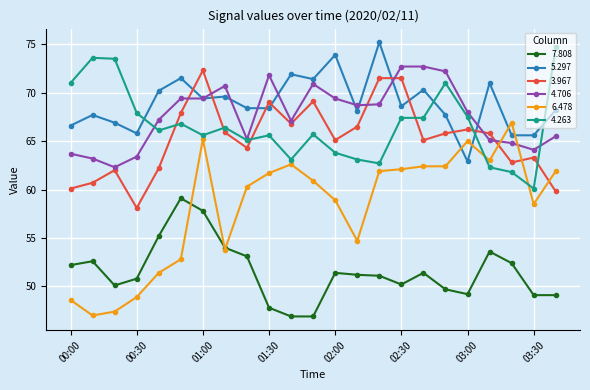

What is the minimum value shown in the chart?

46.9